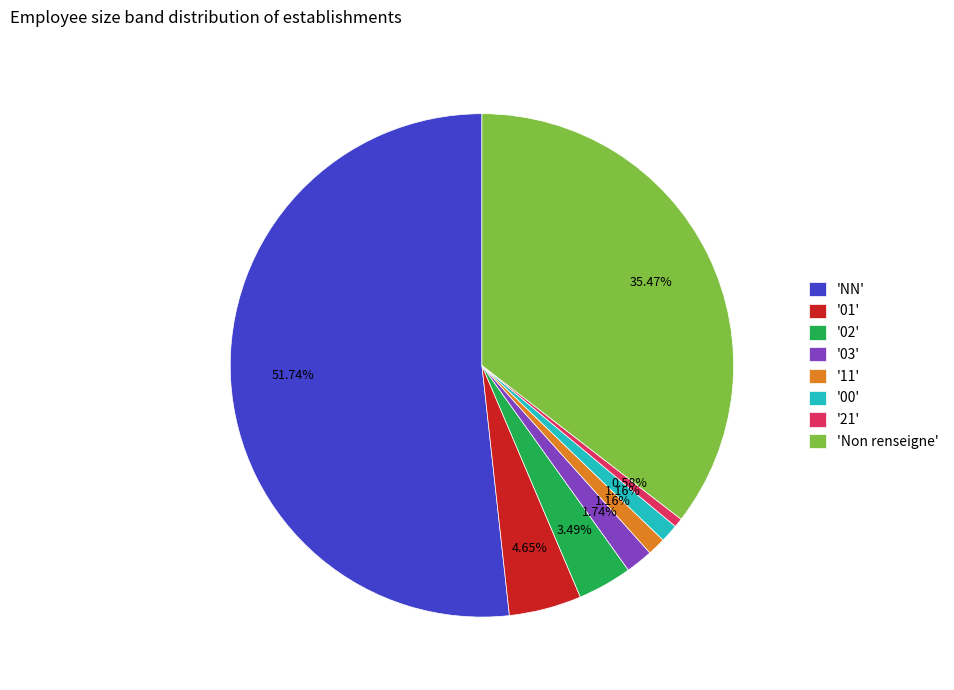

To the nearest percent, what is the difference between the largest and smallest slice percentages?

51%